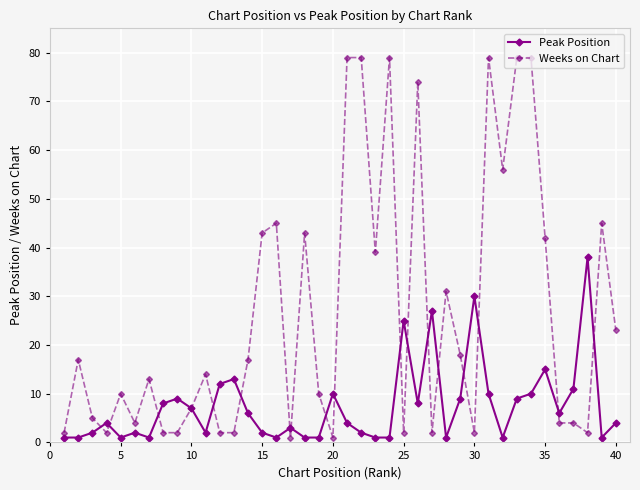

How many series are shown in this chart?

2